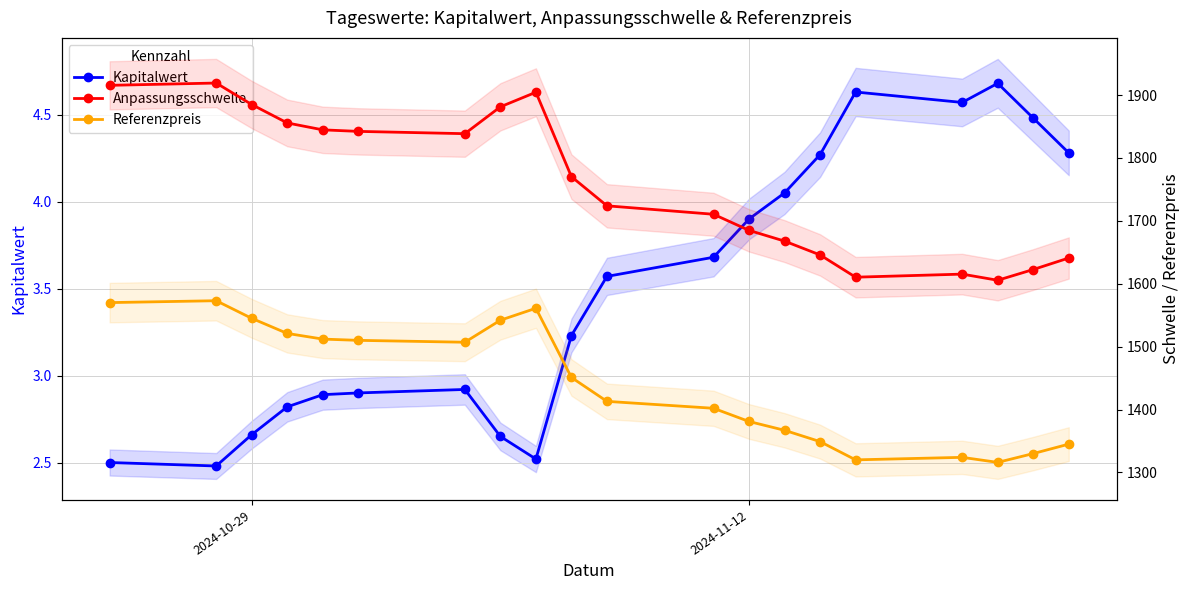

The Referenzpreis series shows 1381.0 at 2024-11-12. True or false?

True